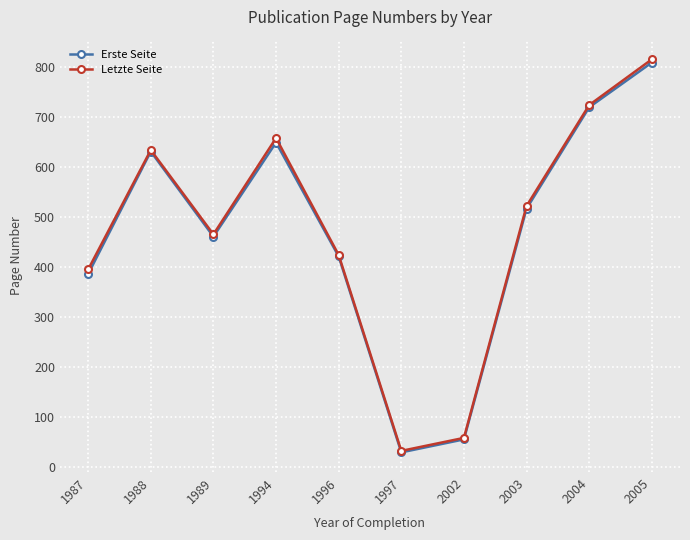

Which label corresponds to the largest value in the chart?

2005